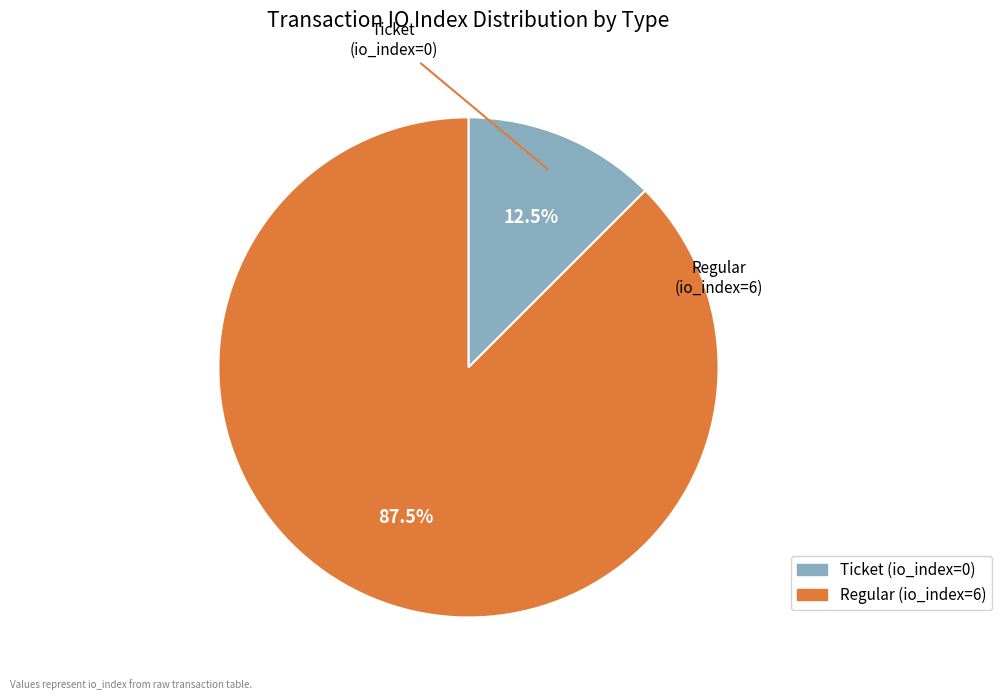

What percentage do Regular and Ticket together represent?

100.0%